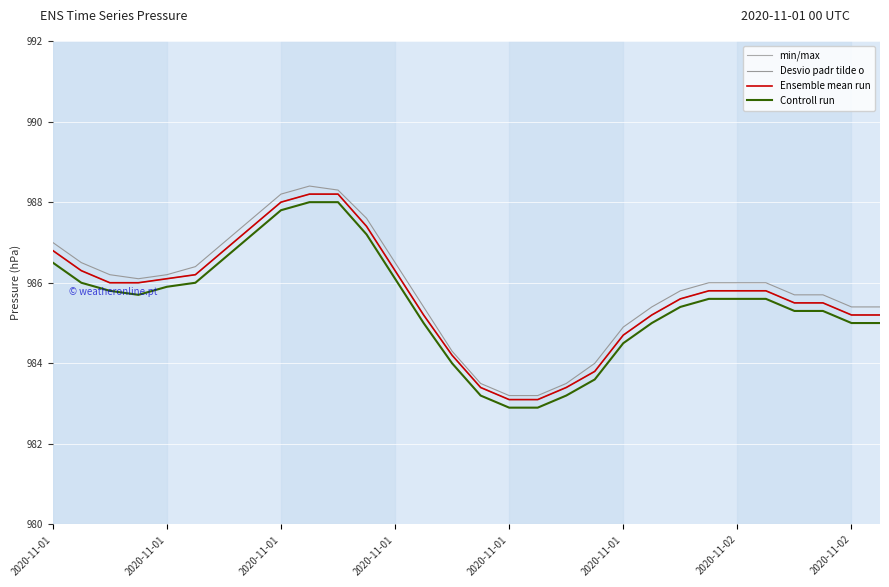

At which category does the chart reach its peak across all series?

9